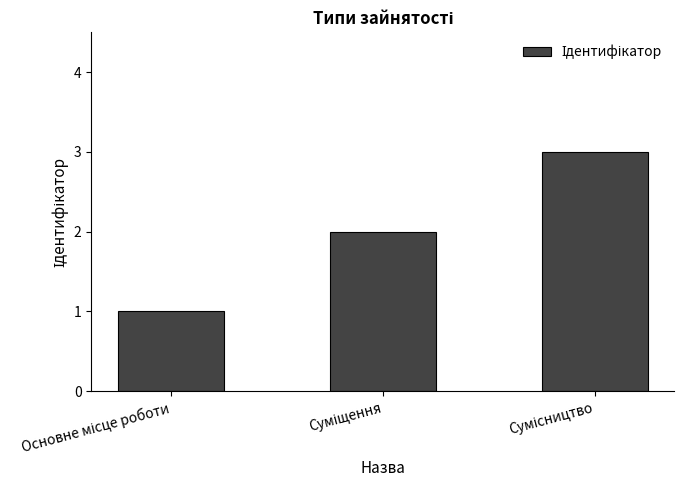

Does the chart contain any negative values?

No